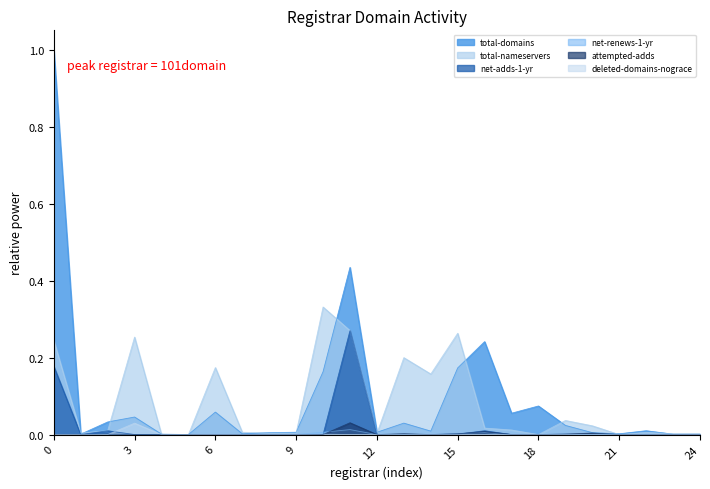

Which series has the largest total across all categories?

total-domains